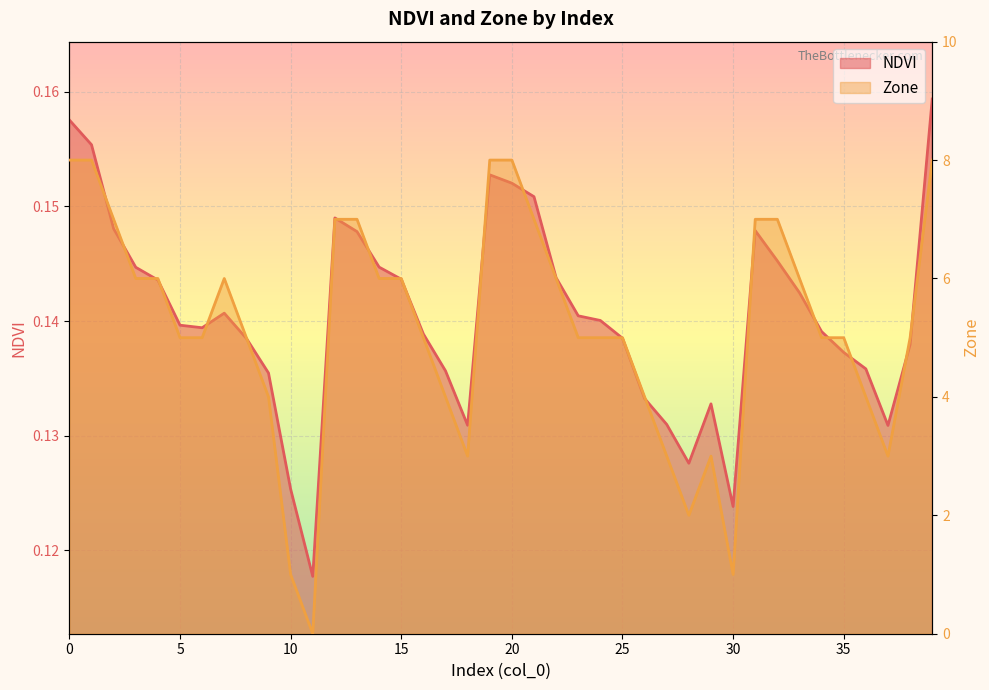

Is the value of Zone at 25 greater than the value of NDVI at 37?

Yes